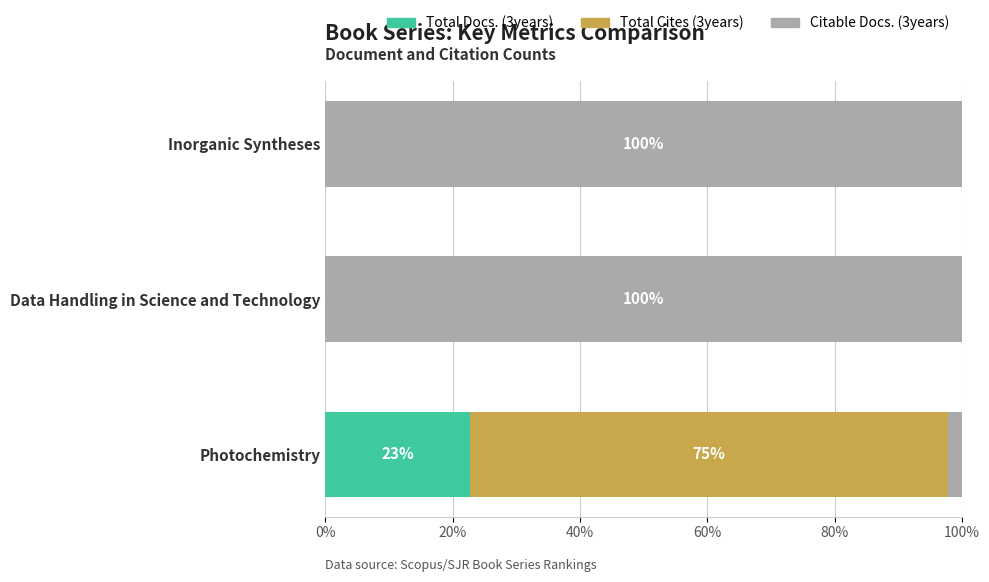

The value of Total Docs. (3years) at Data Handling in Science and Technology is 15.6. True or false?

False